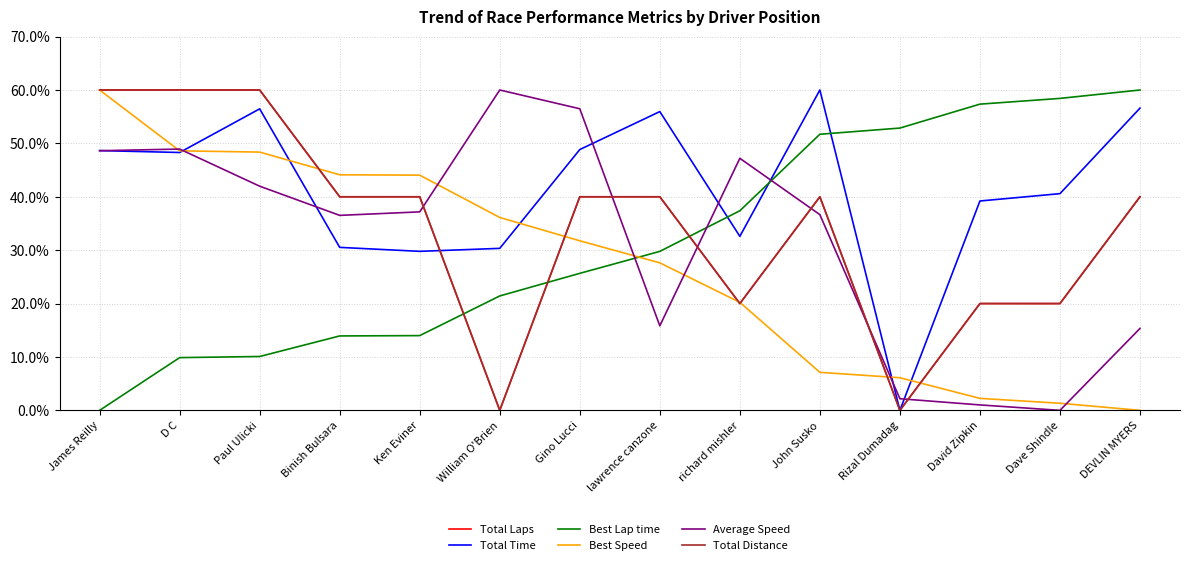

What is the sum of the Total Distance values at lawrence canzone and Rizal Dumadag?

40.0